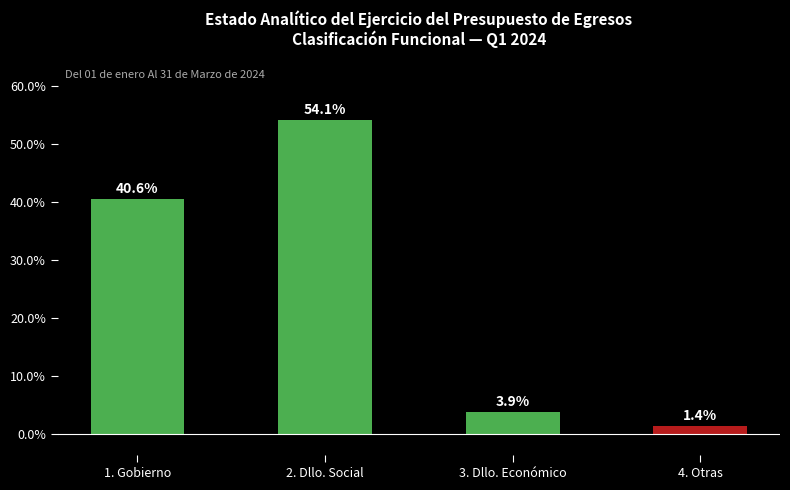

What is the greatest value displayed?

54.1